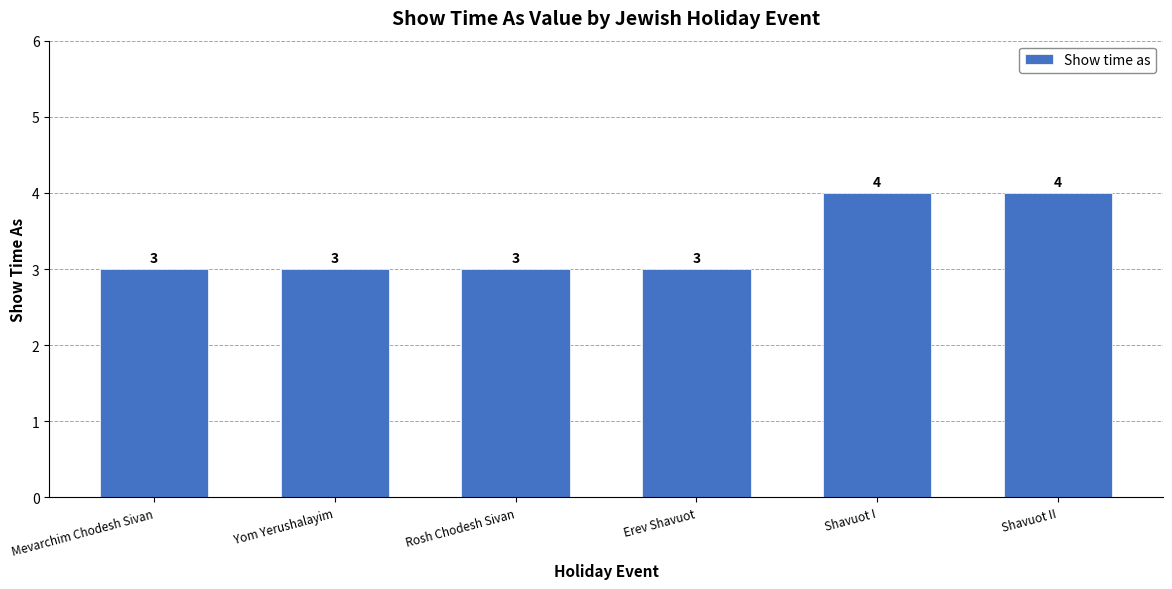

True or false: the data shows 2 at Erev Shavuot.

False